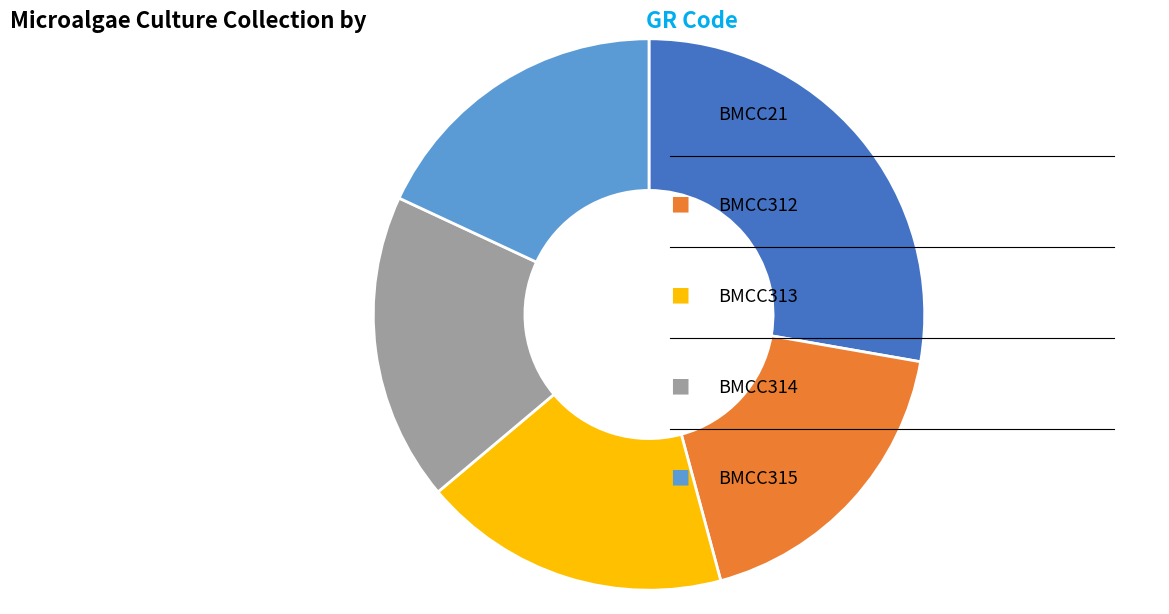

Does any single category account for the majority?

No